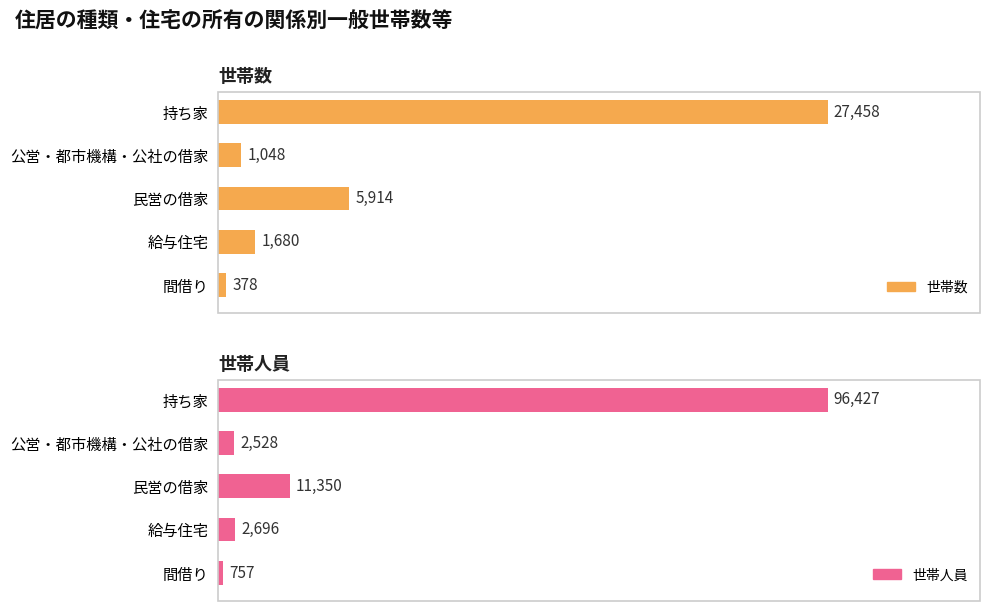

Which series has the largest total across all categories?

世帯人員